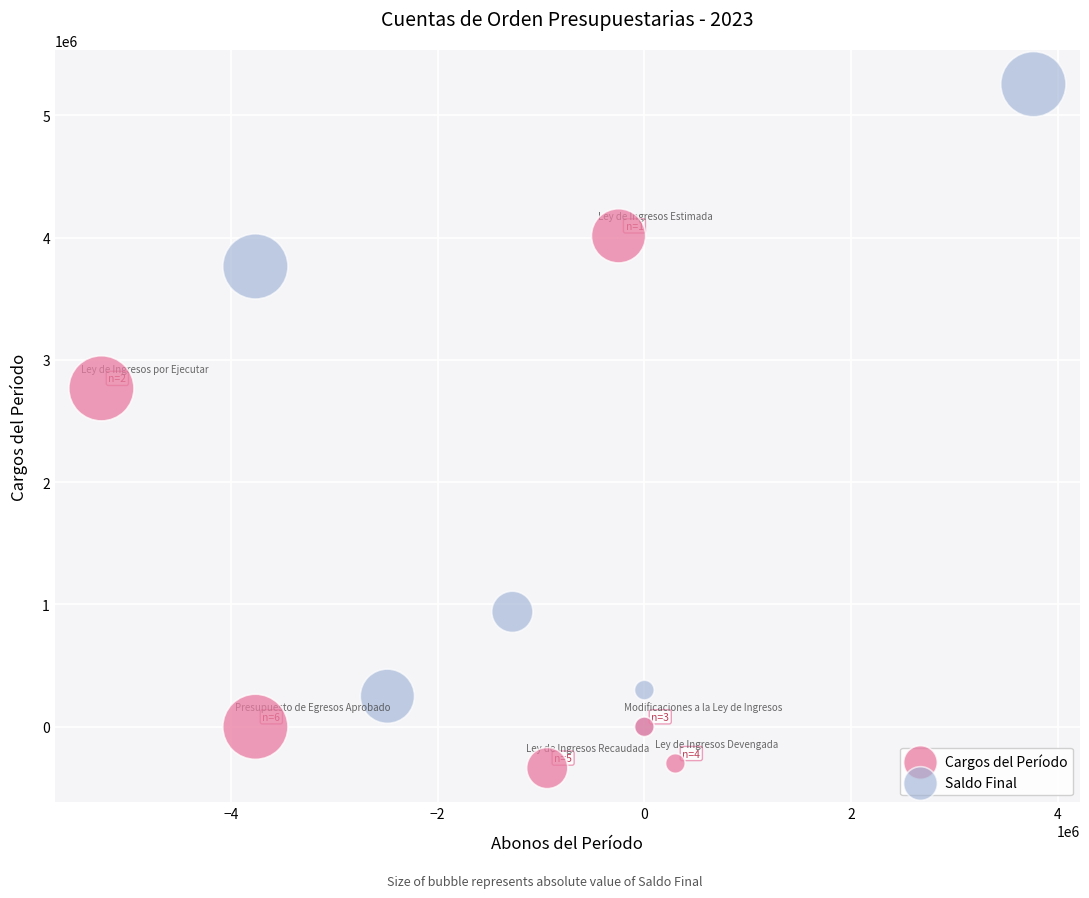

Which series has the widest spread of Y values?

Saldo Final